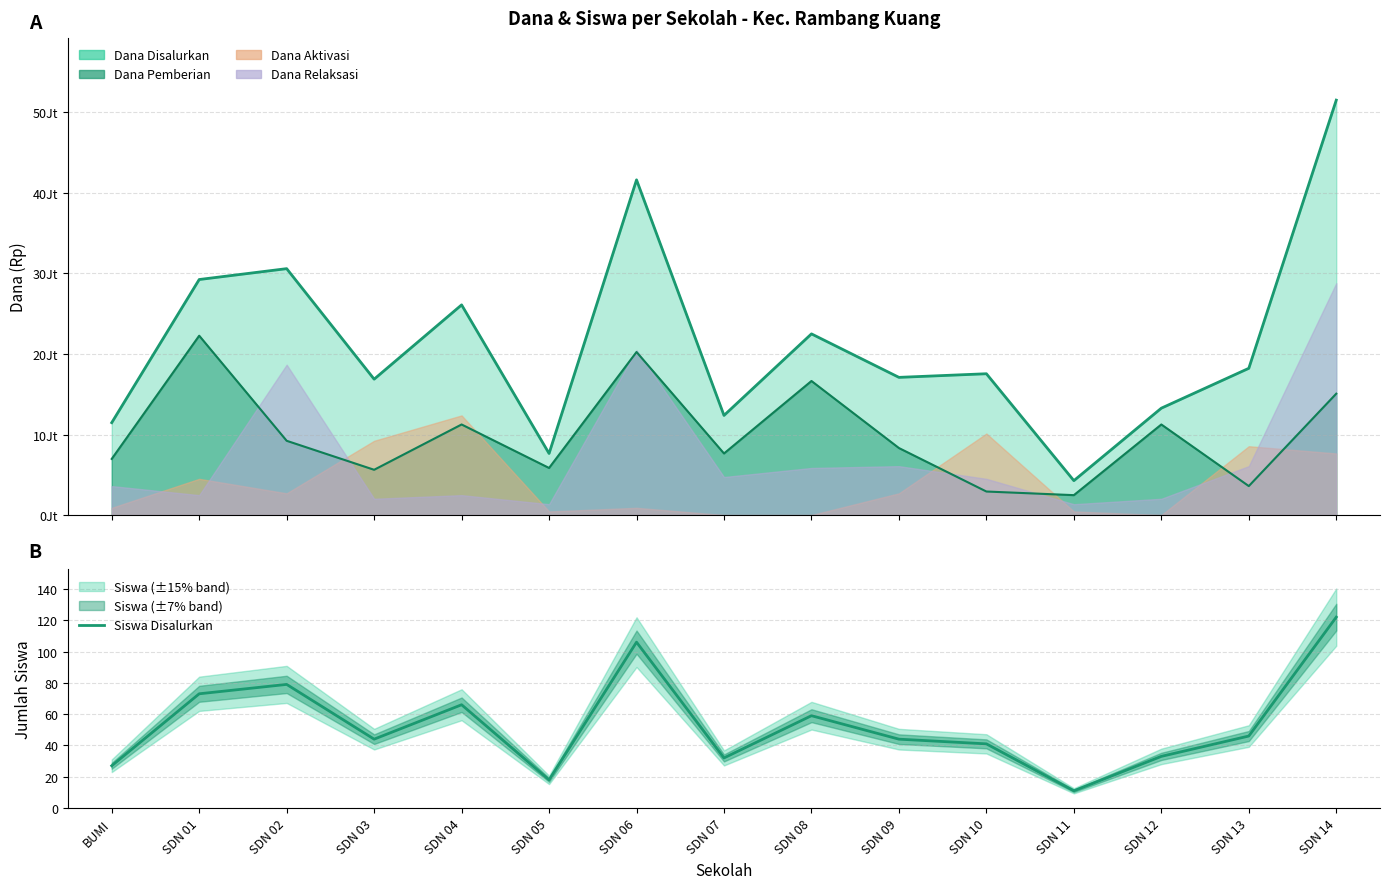

What is the minimum value shown in the chart?

11